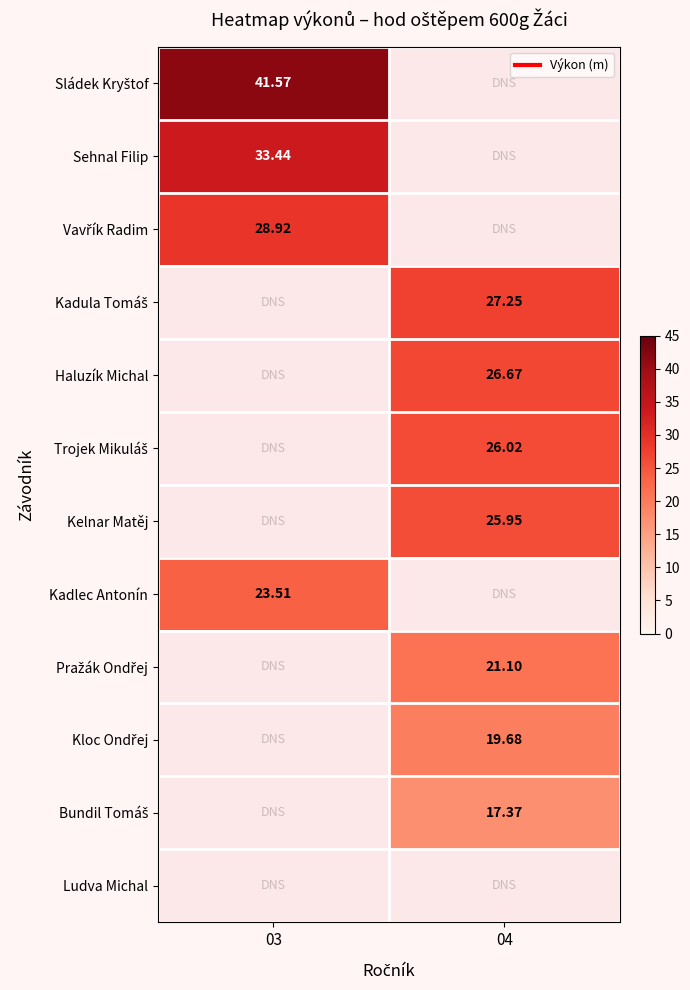

Which label corresponds to the smallest value in the chart?

04